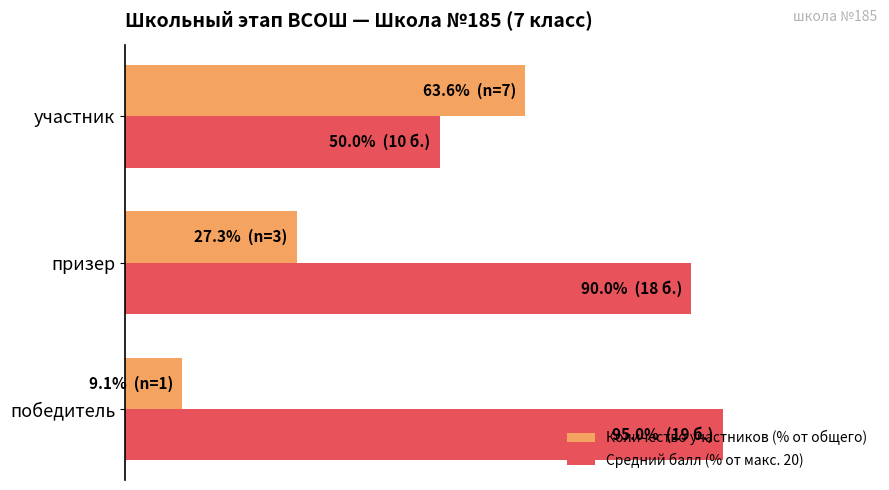

What is the value of the Средний балл (% от макс. 20) bar at the 2nd from the left?

90.0